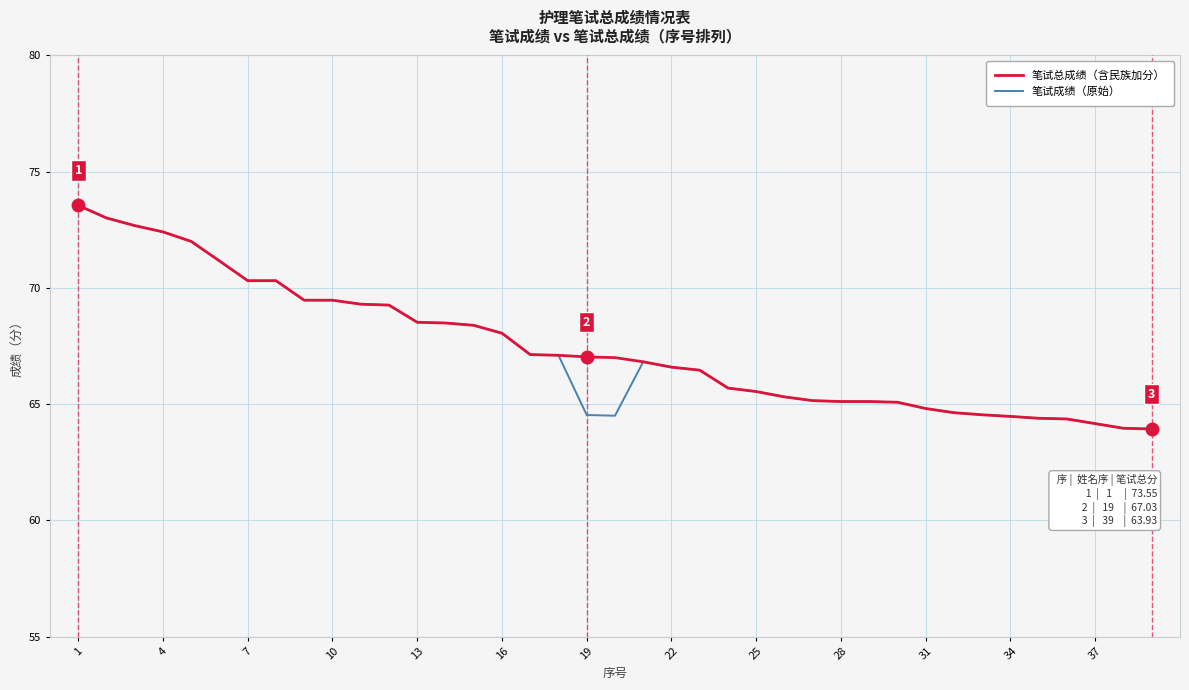

What is the minimum value for 笔试总成绩（含民族加分）?

63.9